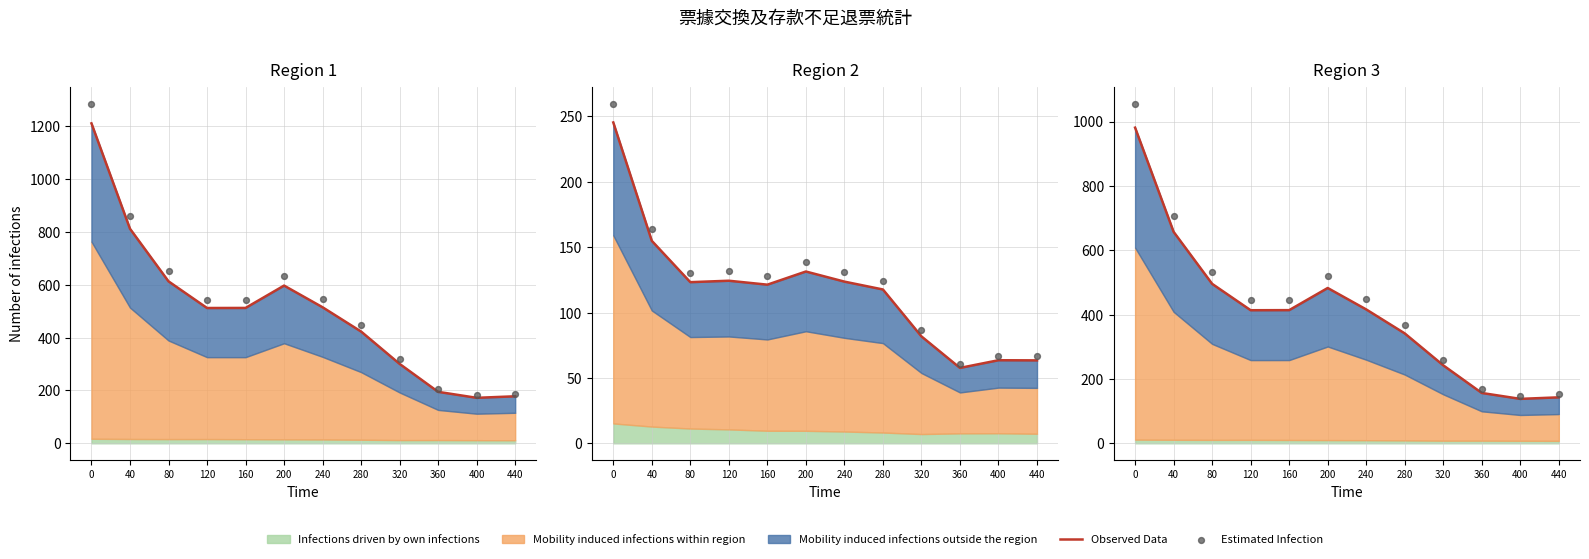

Is the value of Estimated Infection at 400 greater than the value of Observed Data at 440?

Yes